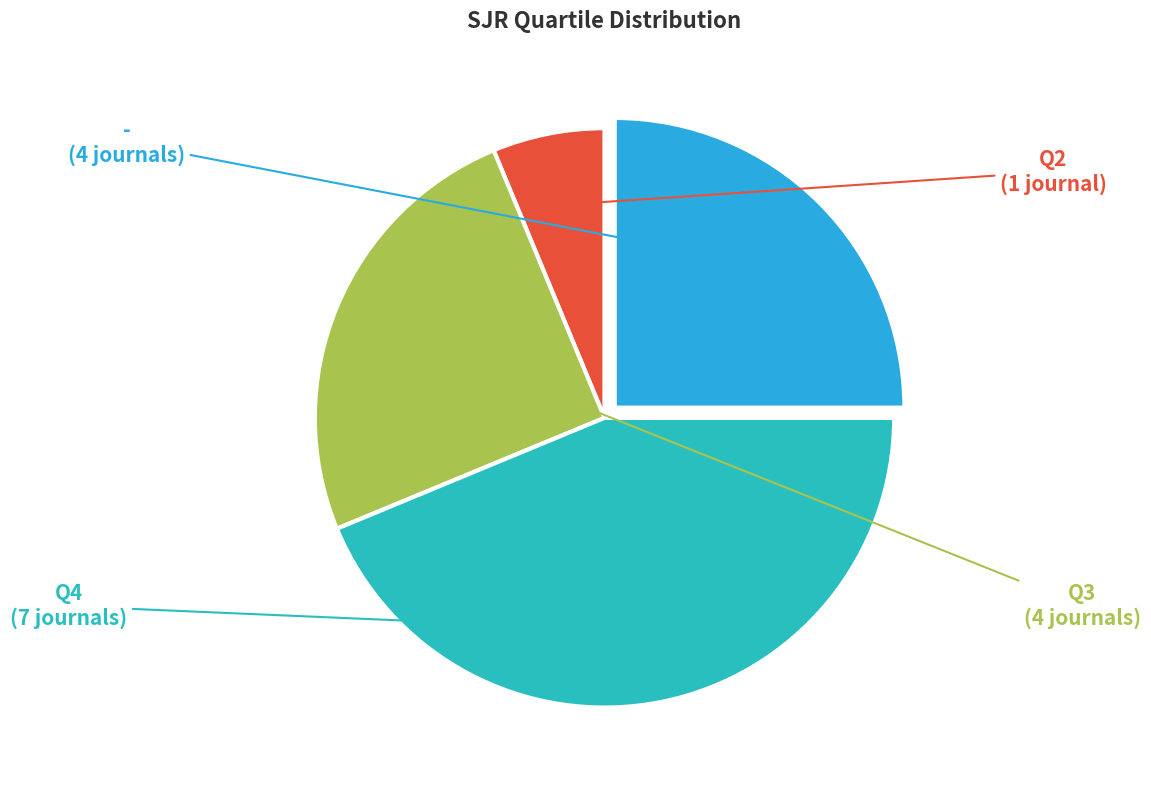

True or false: Q4 accounts for 32% of the total.

False